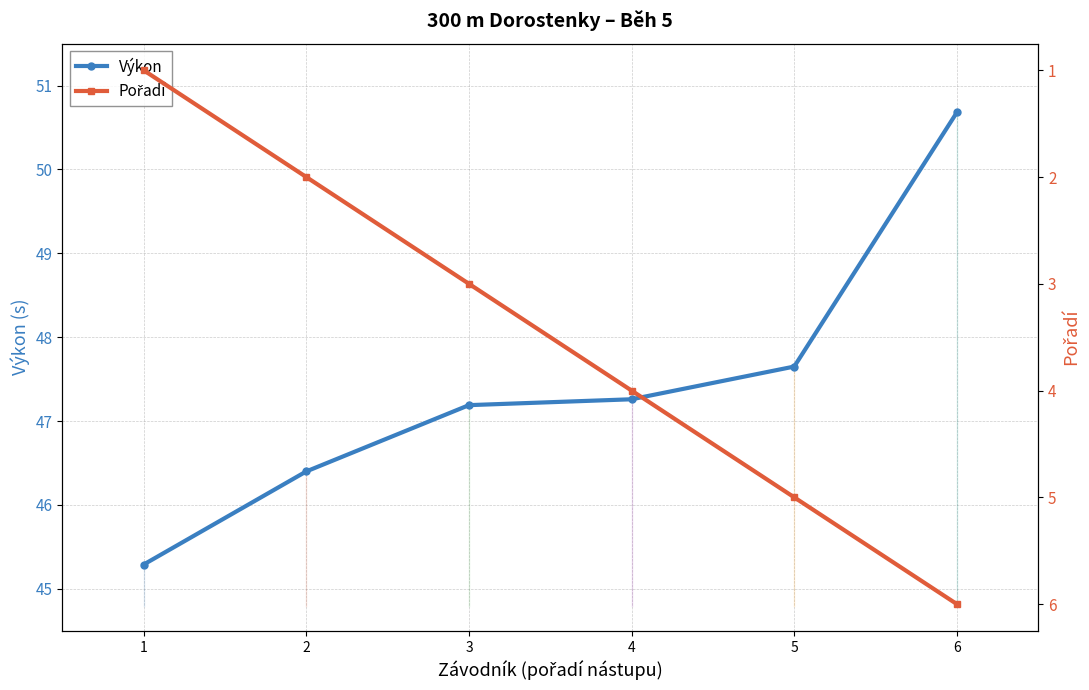

Is it true that Výkon equals 50.7 at 6?

True